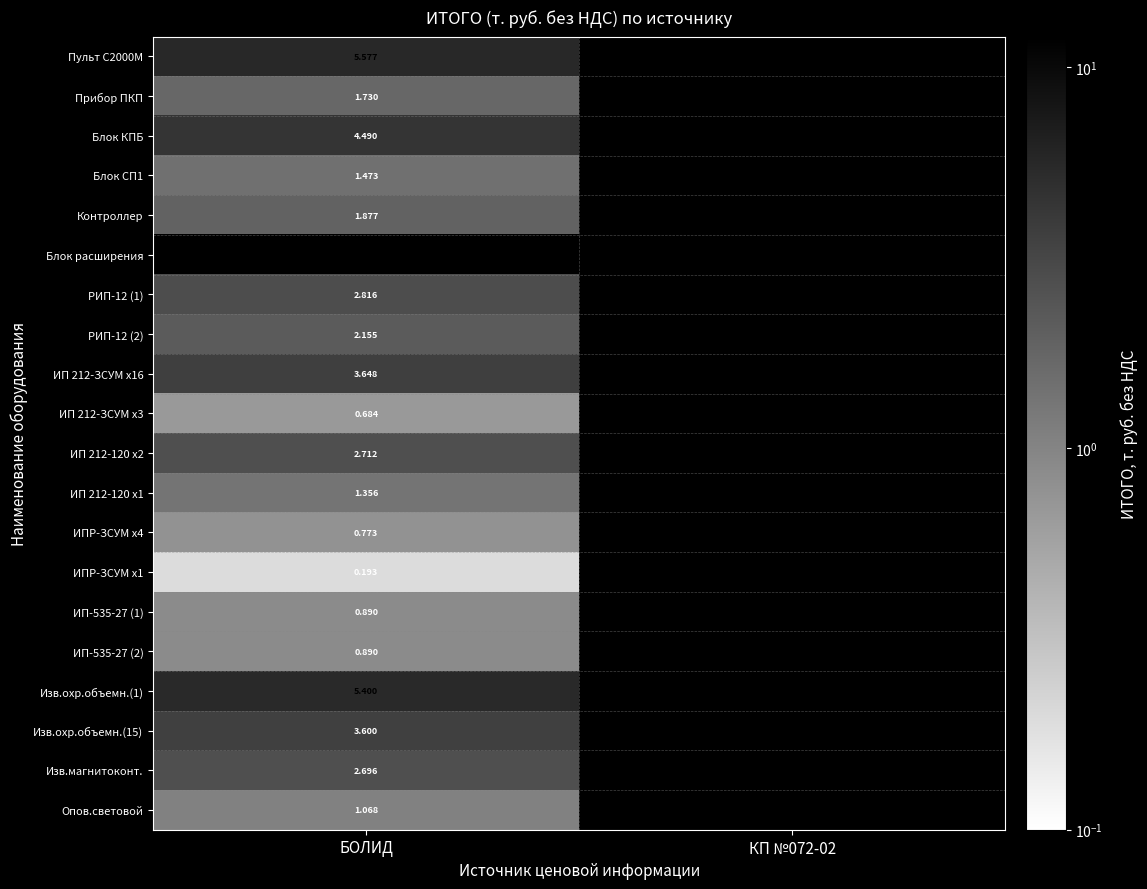

Which category has the lowest value in the Контроллер series?

БОЛИД